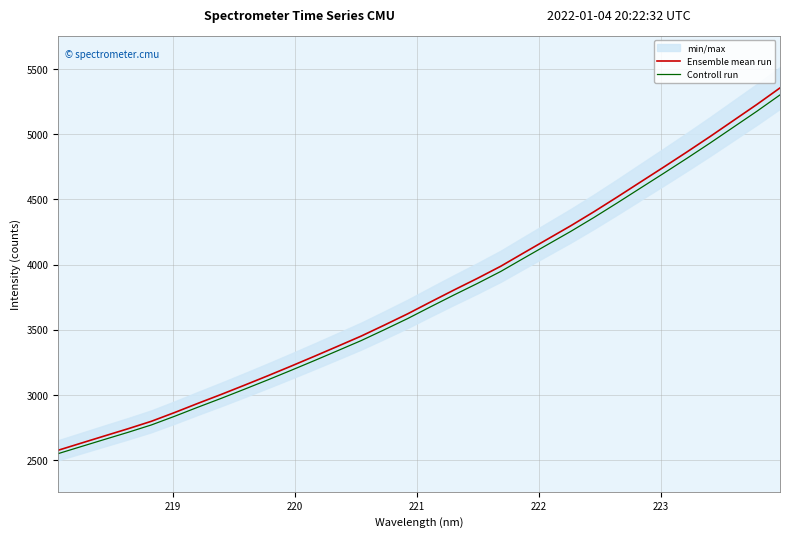

Which series has the widest spread of values?

Ensemble mean run